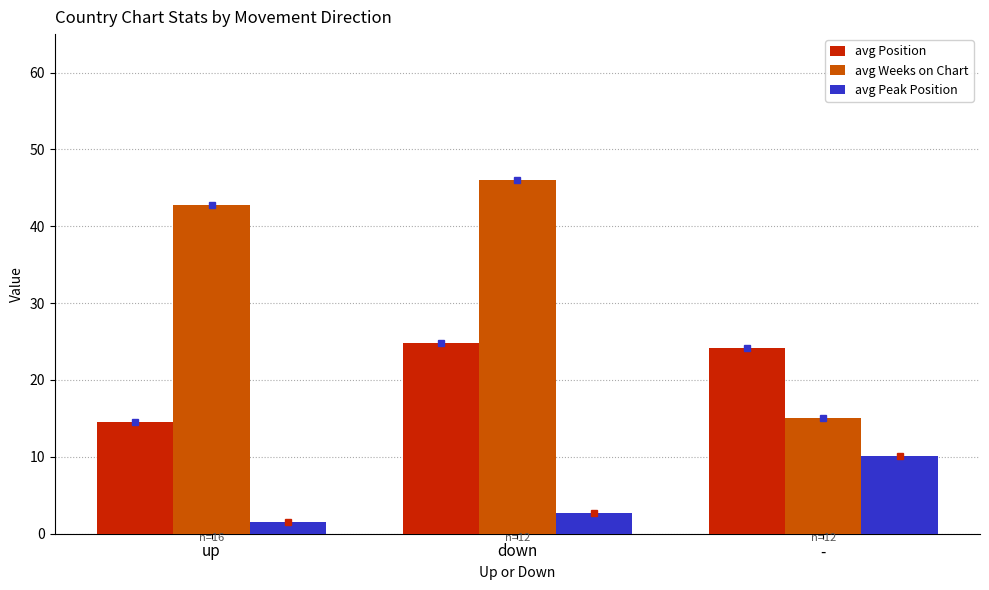

How many bars are there in total?

9